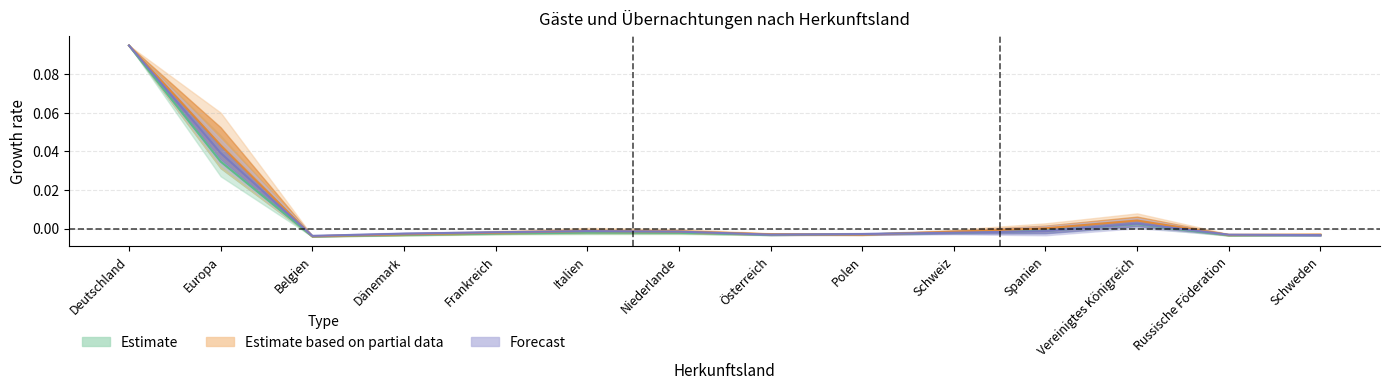

Is it true that Übernachtungen Juni 2018 equals -0.0 at Schweden?

False